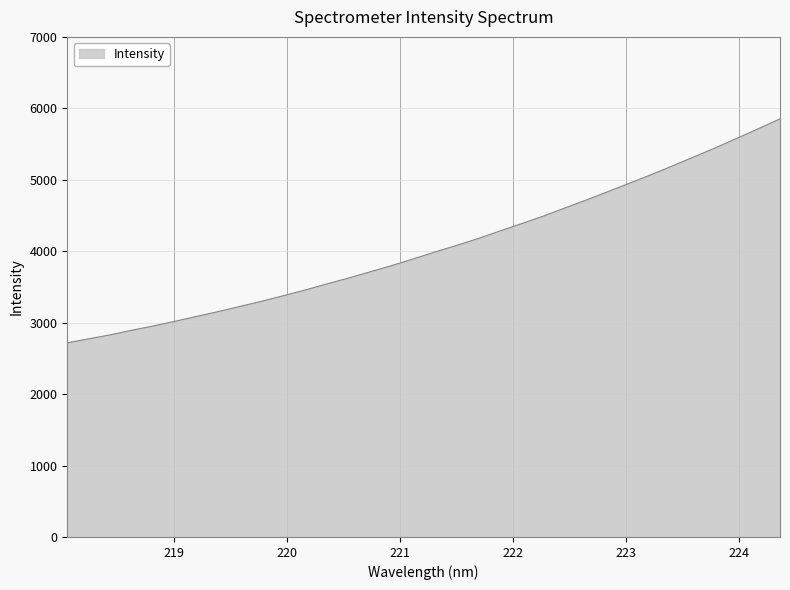

What is the greatest value displayed?

5852.9